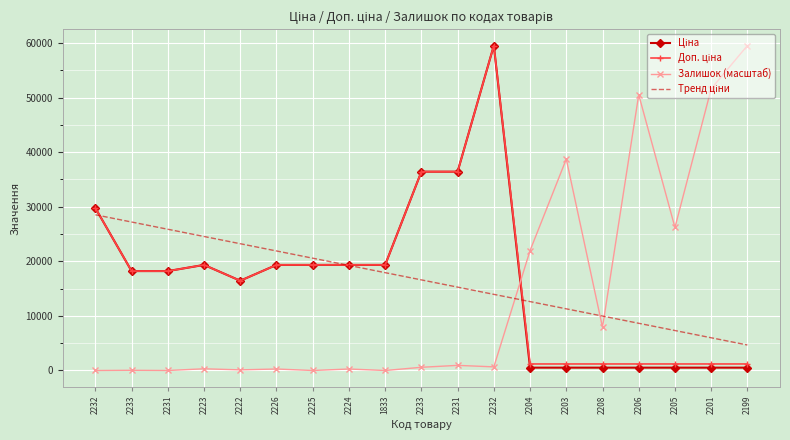

What is the difference between the maximum and minimum values in the Доп. ціна series?

58326.0